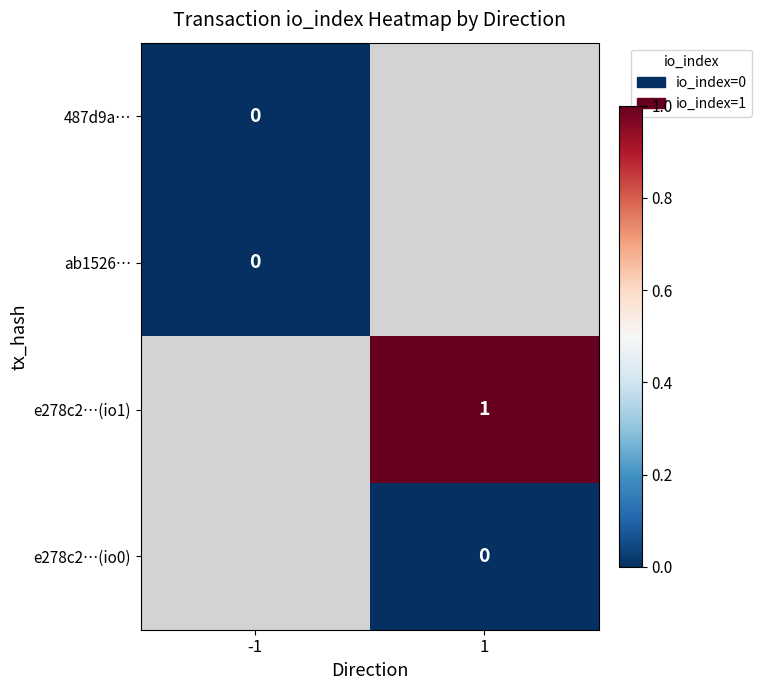

What is the greatest value displayed?

1.0